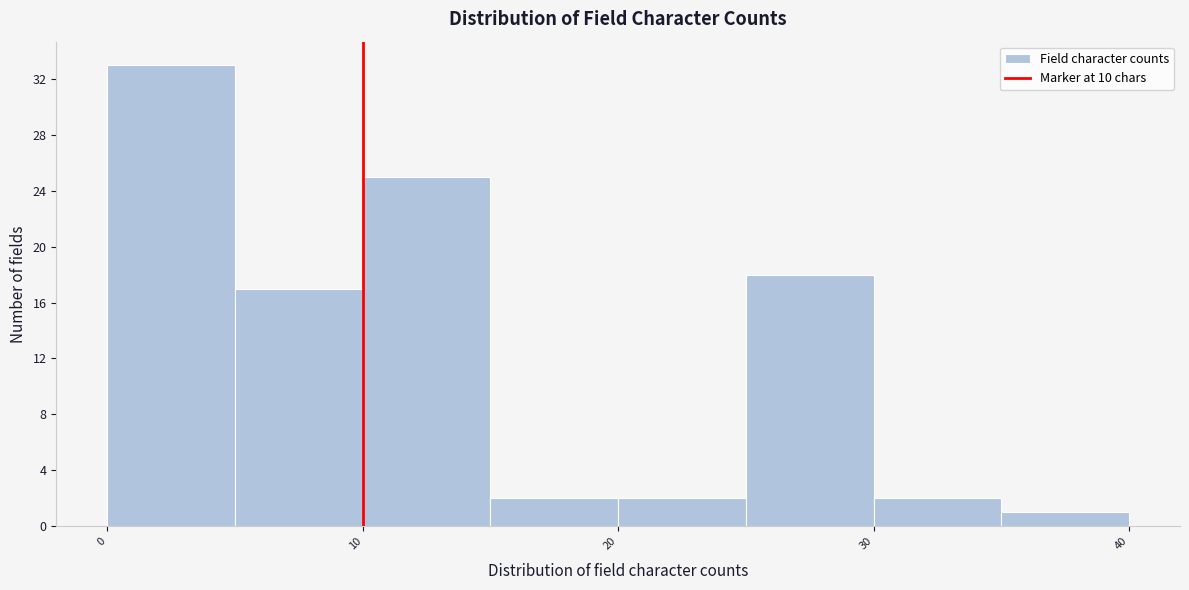

Over which range of the x-axis is the bar tallest?

0 to 5